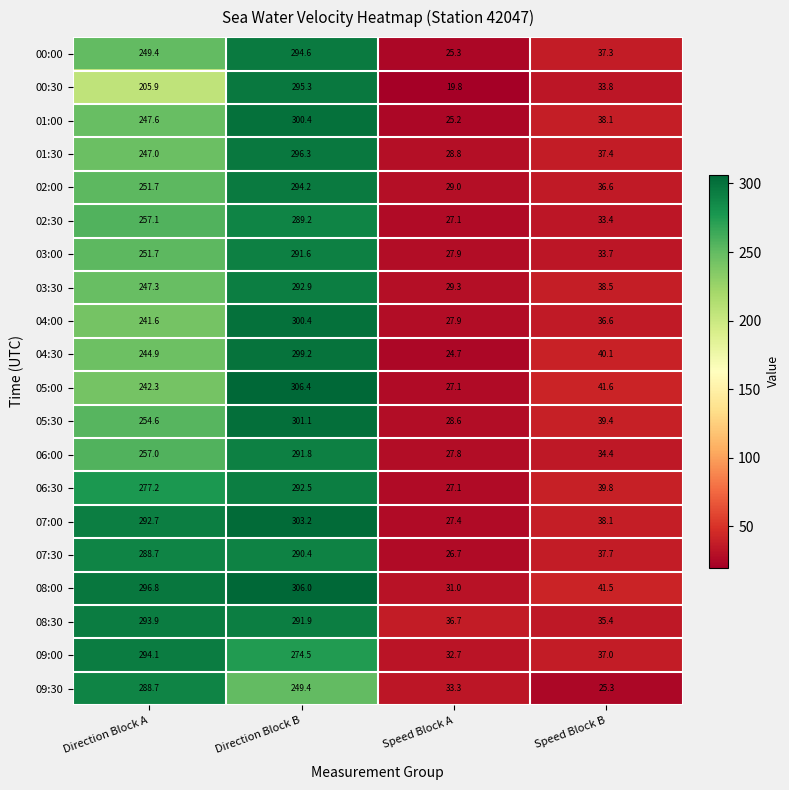

Which series has the widest spread of values?

05:00